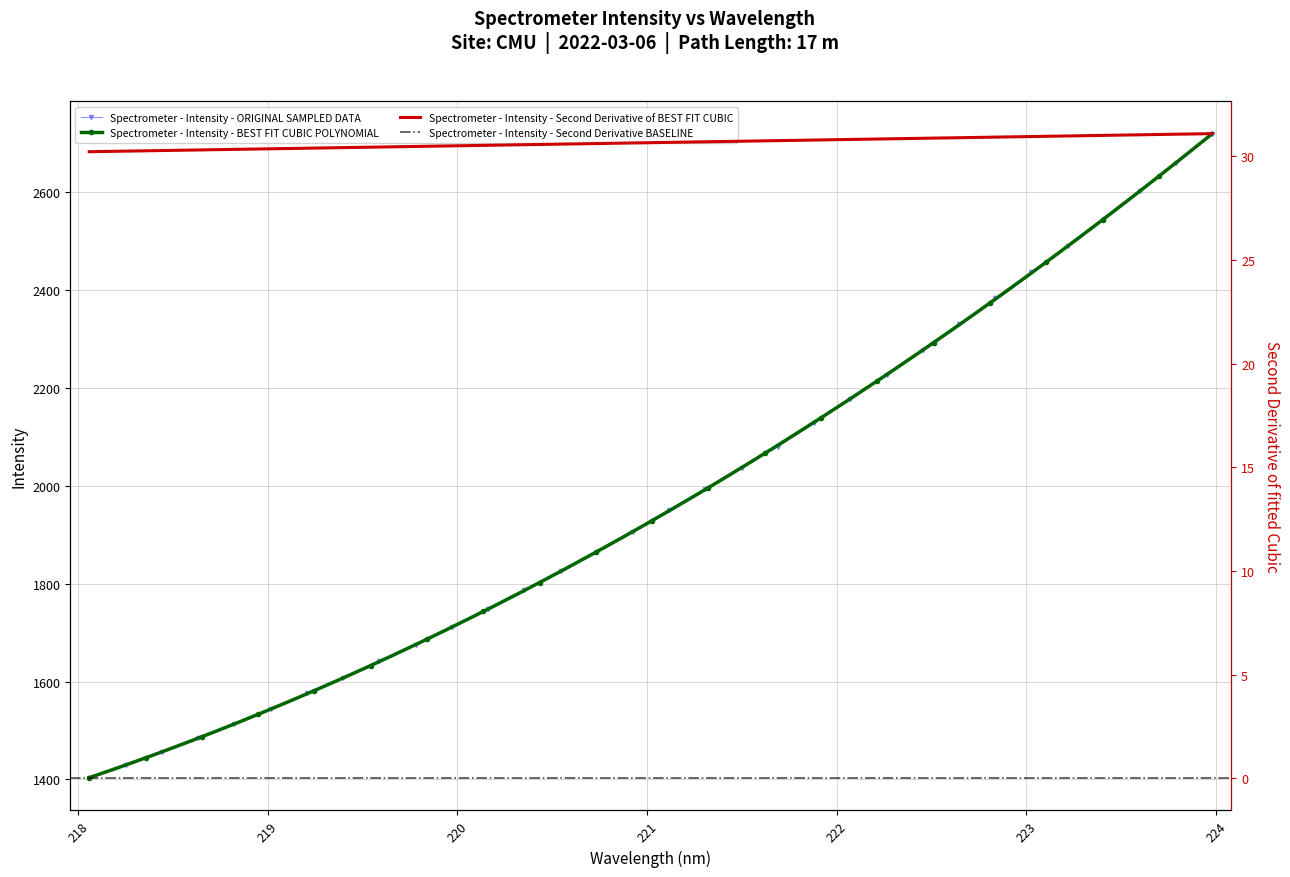

What is the smallest value displayed?

1402.2